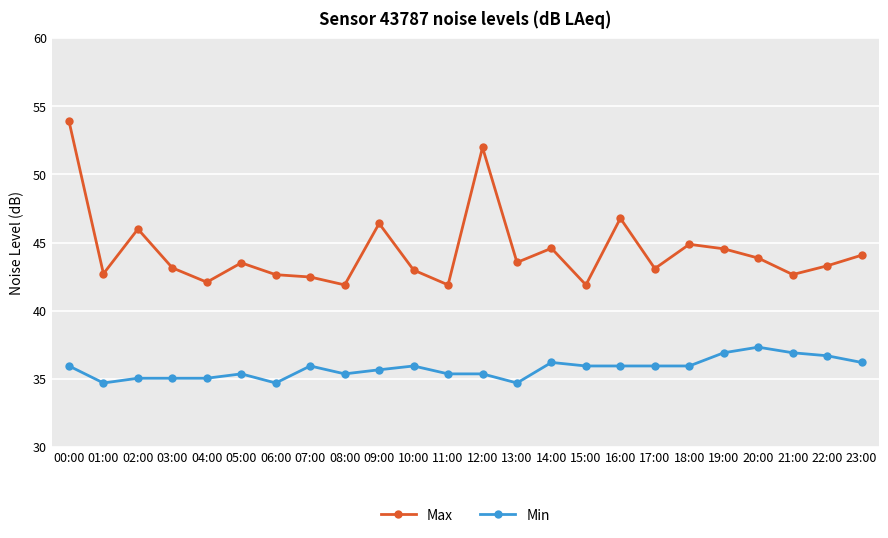

What is the label of the 13th point from the right?

11:00